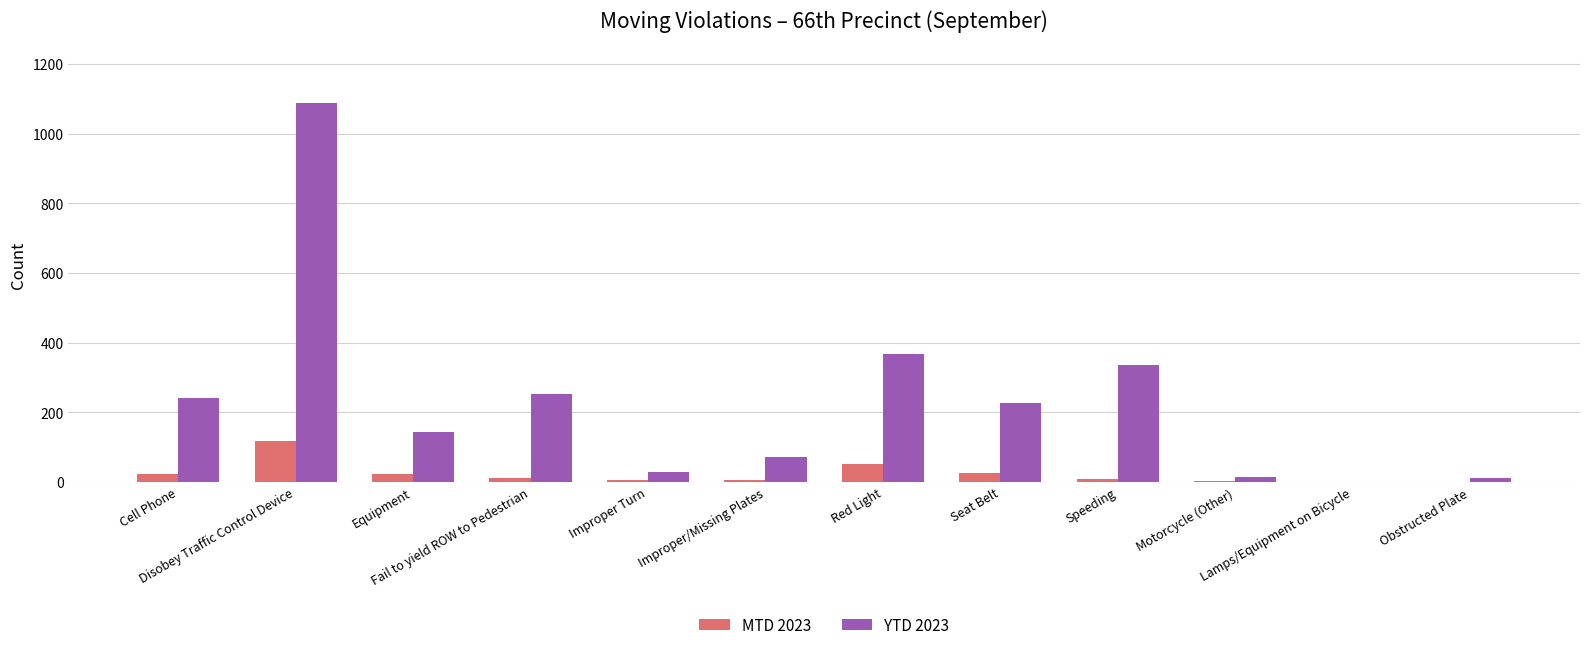

What is the sum of all MTD 2023 values?

281